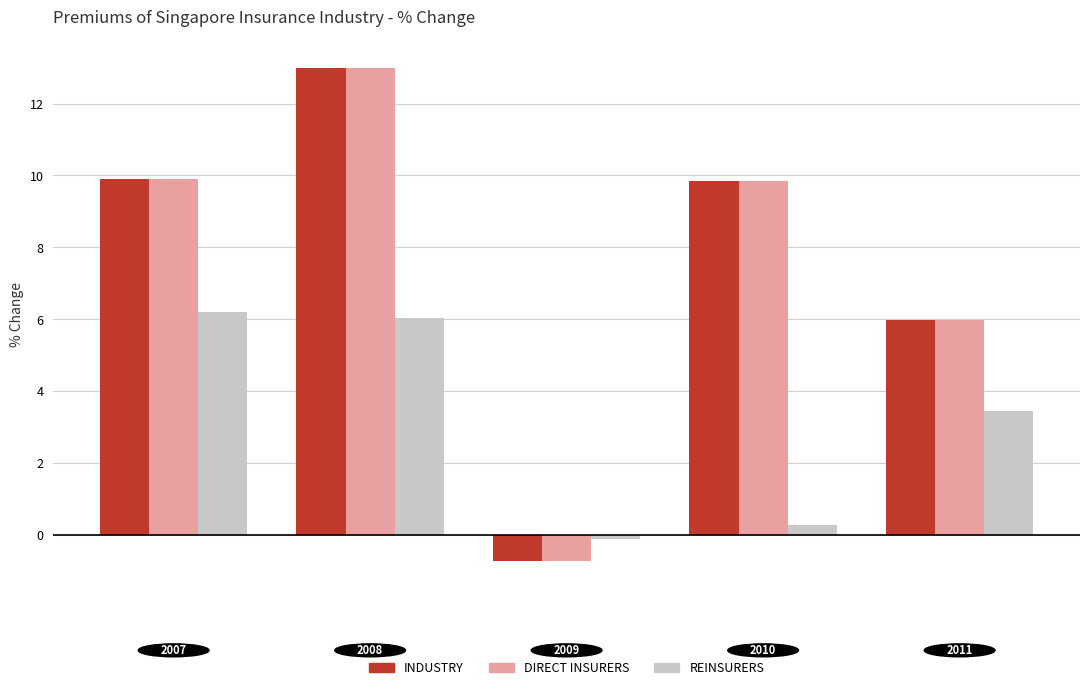

What is the smallest value displayed?

-0.7